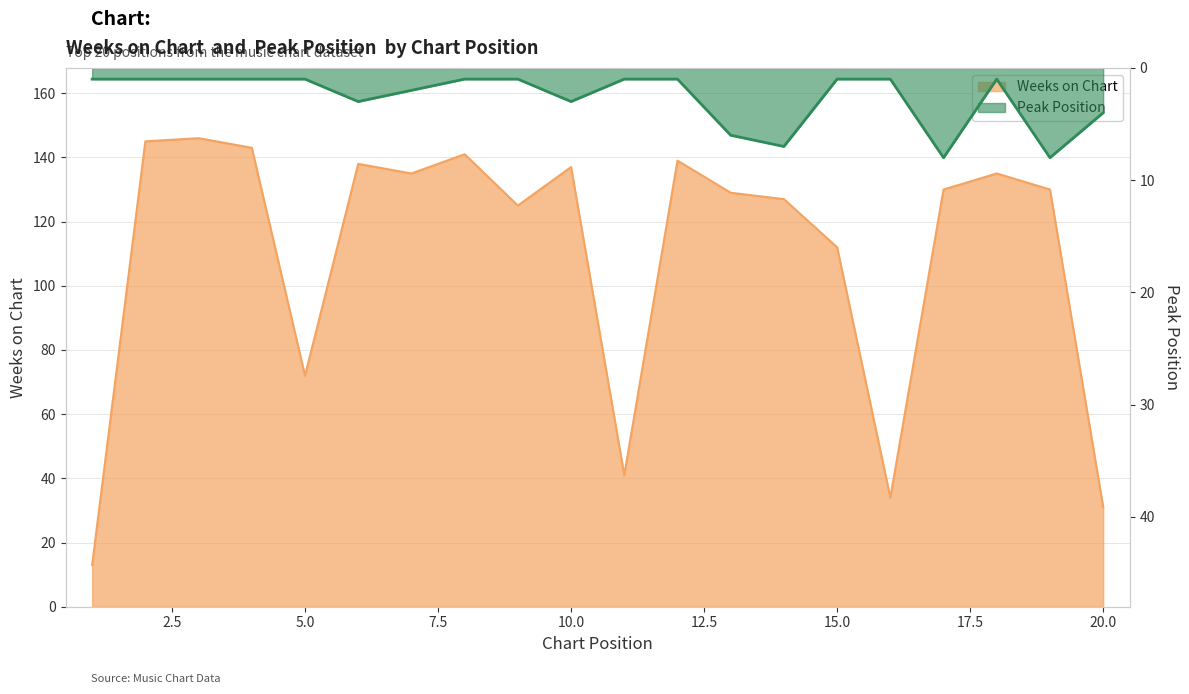

At 13, list the series in order from largest to smallest.

Weeks on Chart, Peak Position